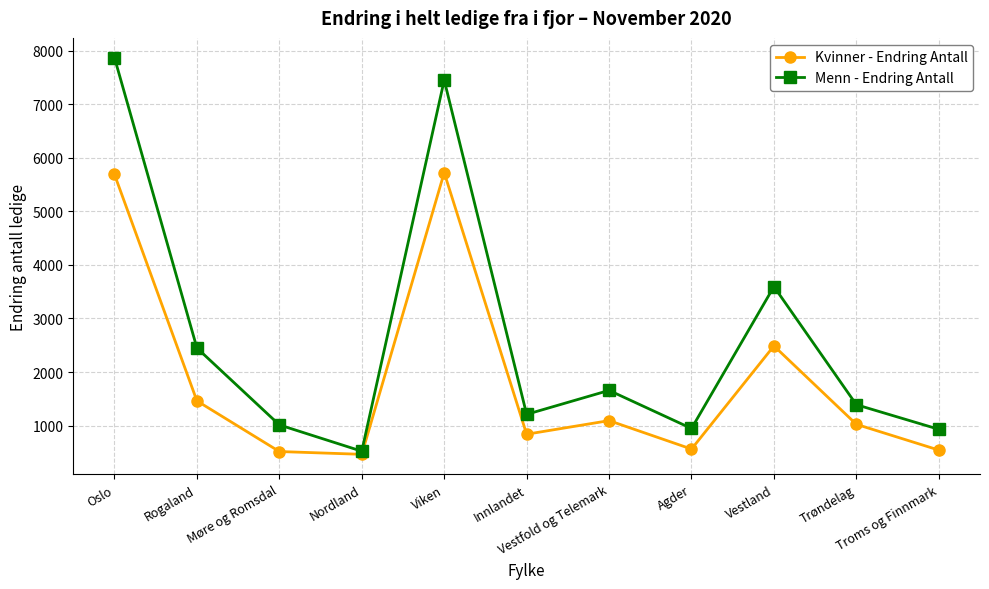

What is the label of the 2nd point from the right?

Trøndelag